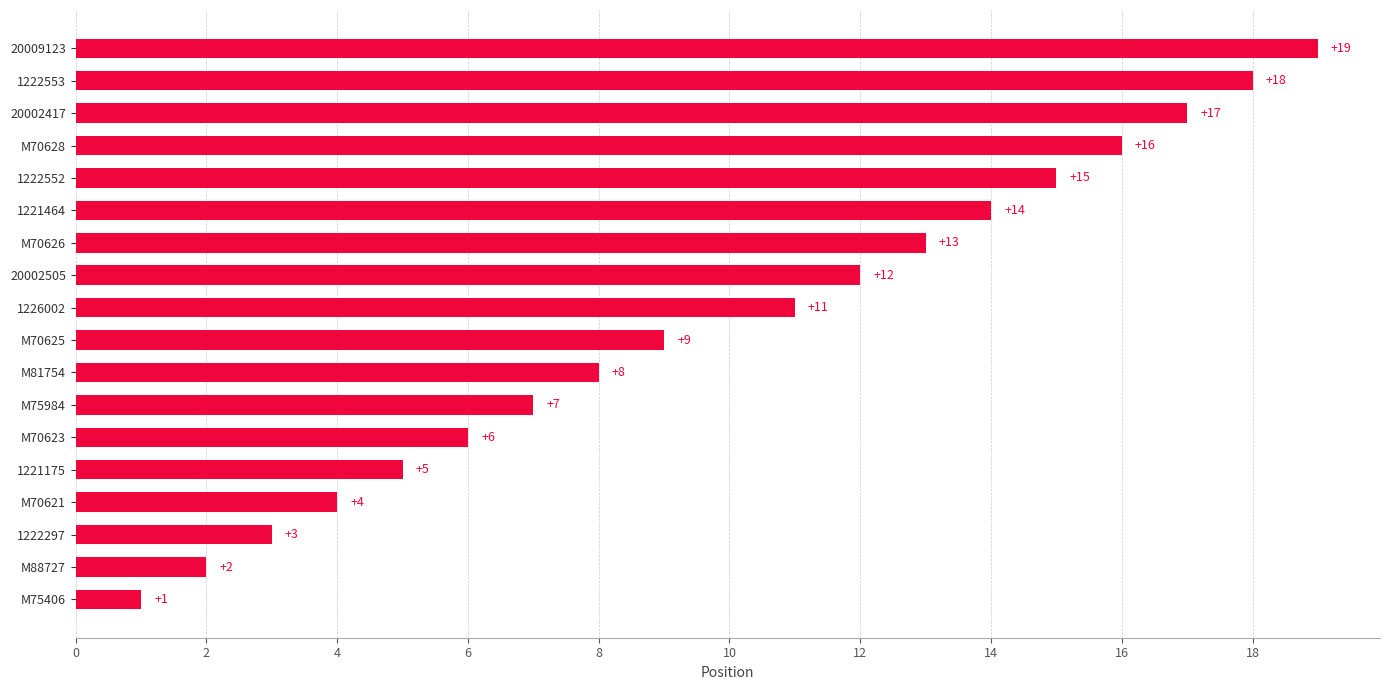

List the labels in order of value, largest first.

20009123, 1222553, 20002417, M70628, 1222552, 1221464, M70626, 20002505, 1226002, M70625, M81754, M75984, M70623, 1221175, M70621, 1222297, M88727, M75406